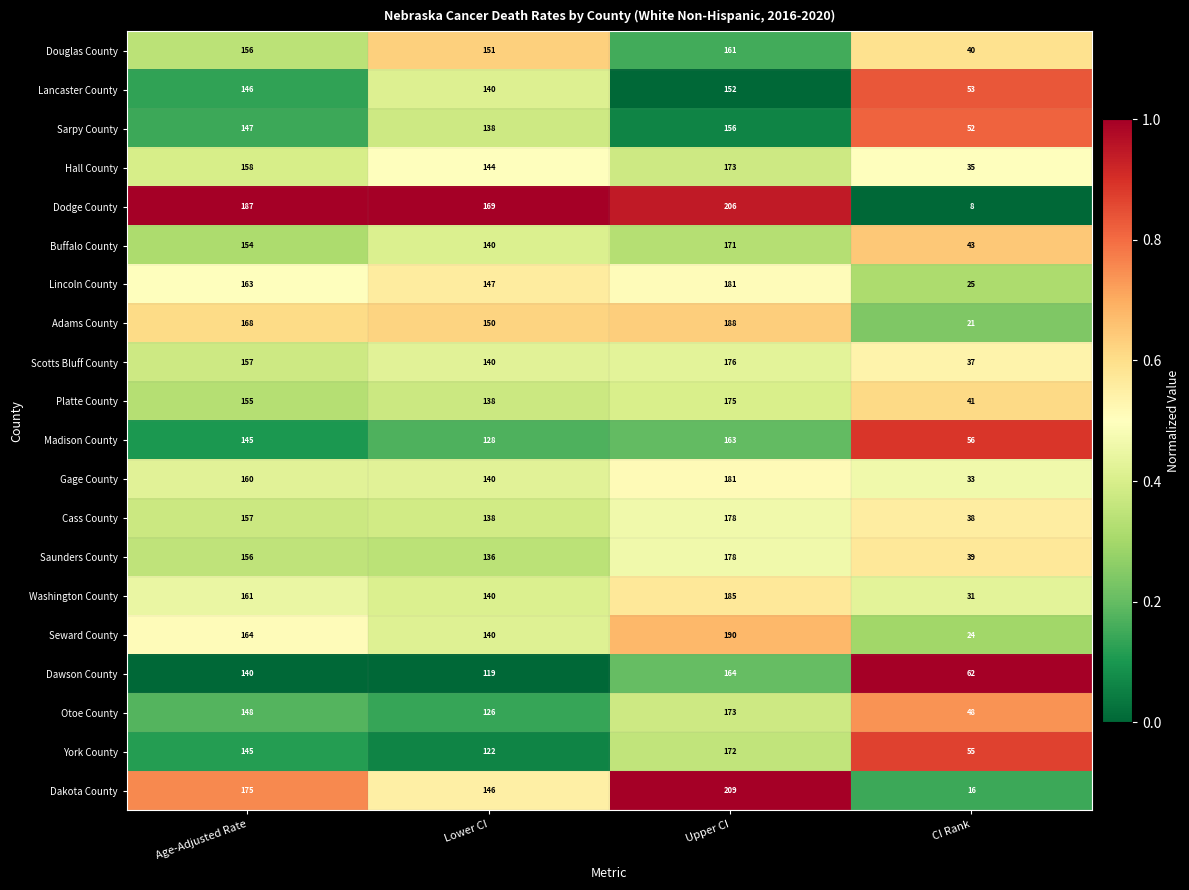

What is the difference between the second highest and minimum values in the Platte County series?

114